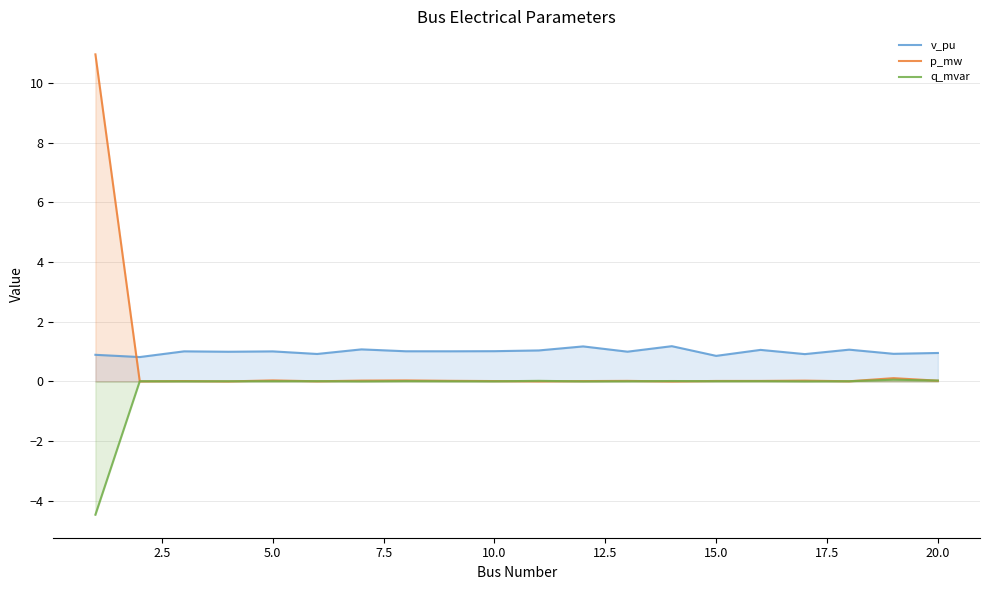

Rank the series by their maximum value, from highest to lowest.

p_mw, v_pu, q_mvar